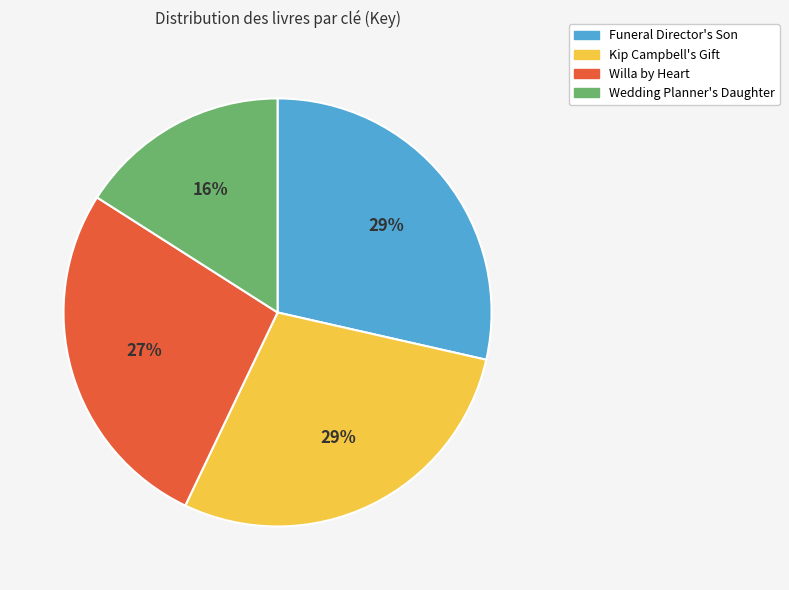

Is the sum of Wedding Planner's Daughter and Willa by Heart greater than half?

No